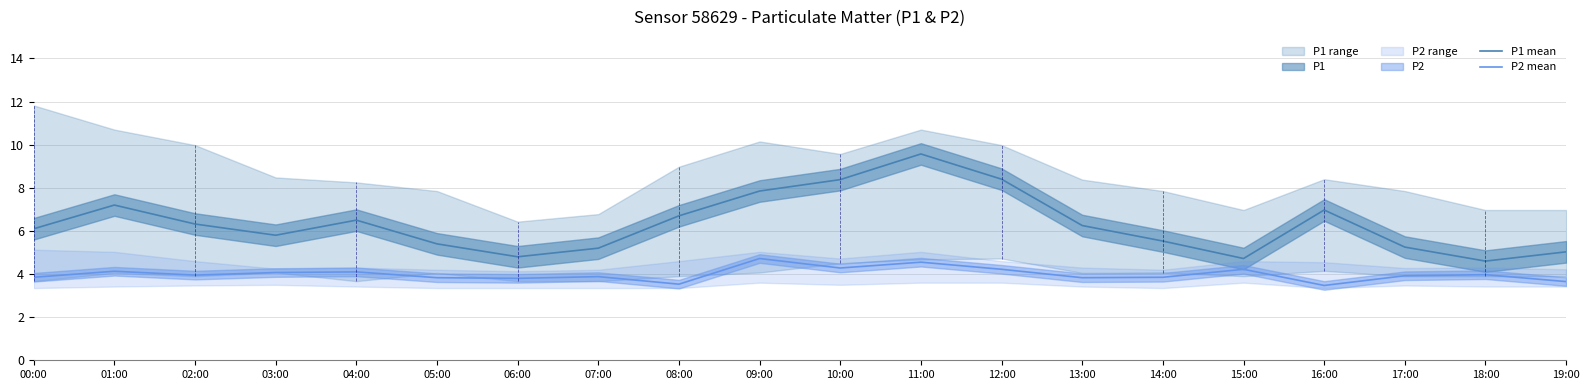

List the labels in order of P2 mean value, smallest first.

16:00, 08:00, 19:00, 06:00, 05:00, 13:00, 00:00, 14:00, 07:00, 17:00, 02:00, 18:00, 03:00, 04:00, 01:00, 12:00, 15:00, 10:00, 11:00, 09:00